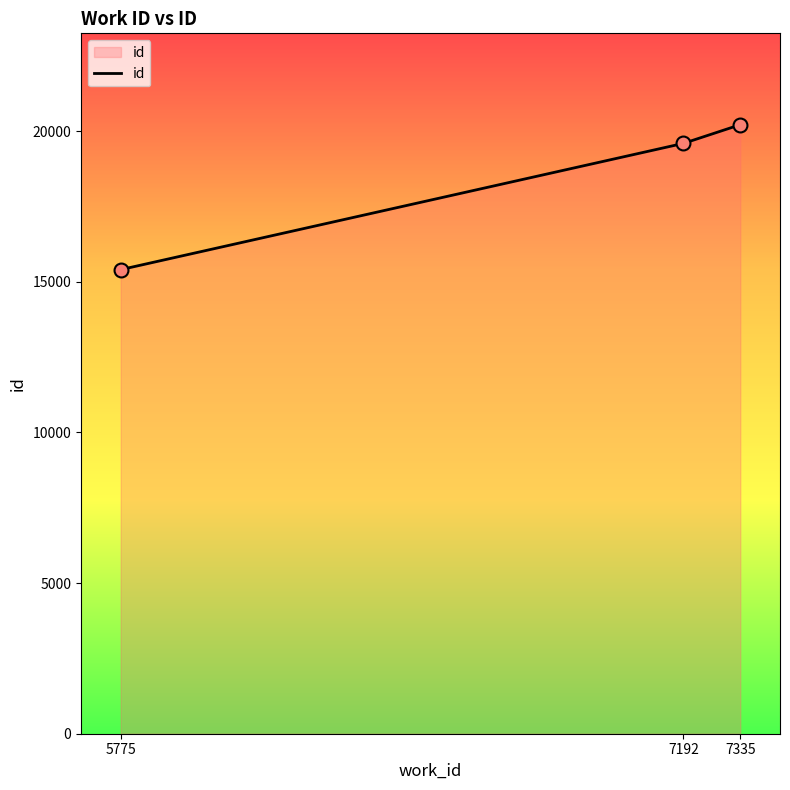

Between 5775 and 7335, which is larger?

7335